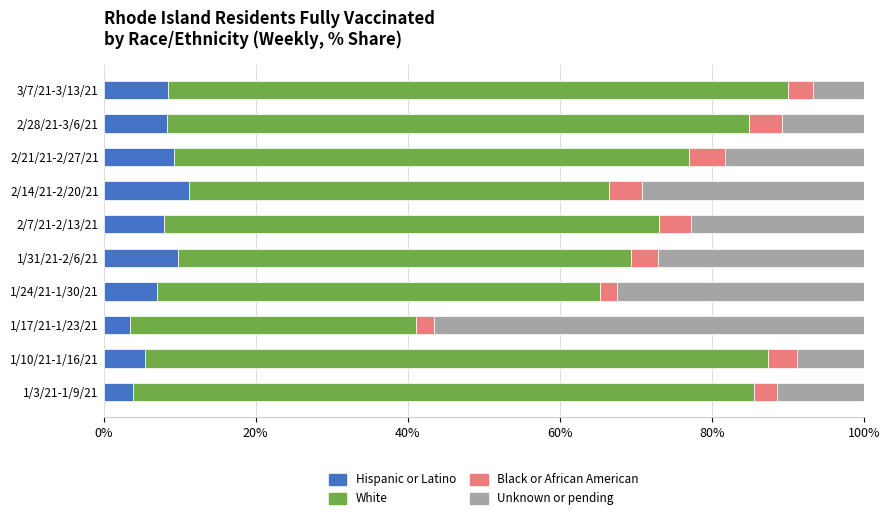

What is the sum of the Hispanic or Latino values at 1/10/21-1/16/21 and 1/3/21-1/9/21?

9.4